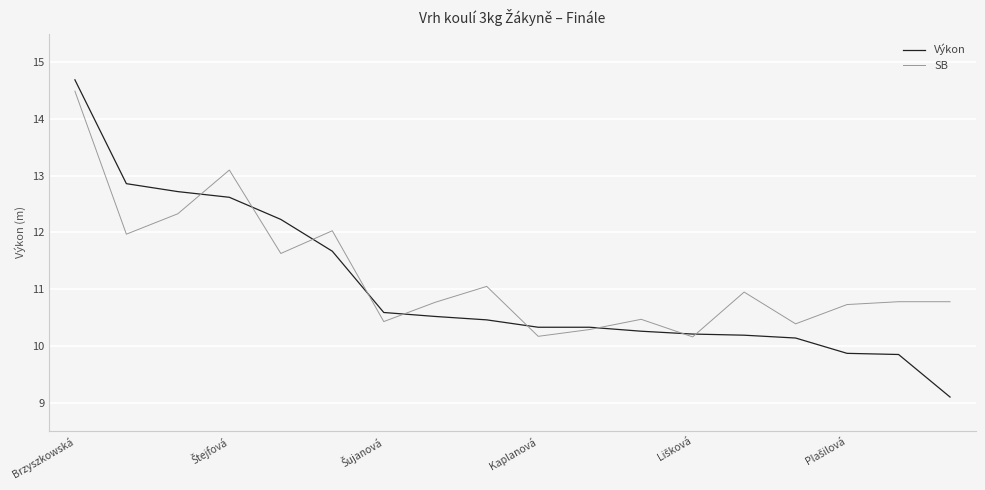

Is this an area chart (filled region under the line)?

No